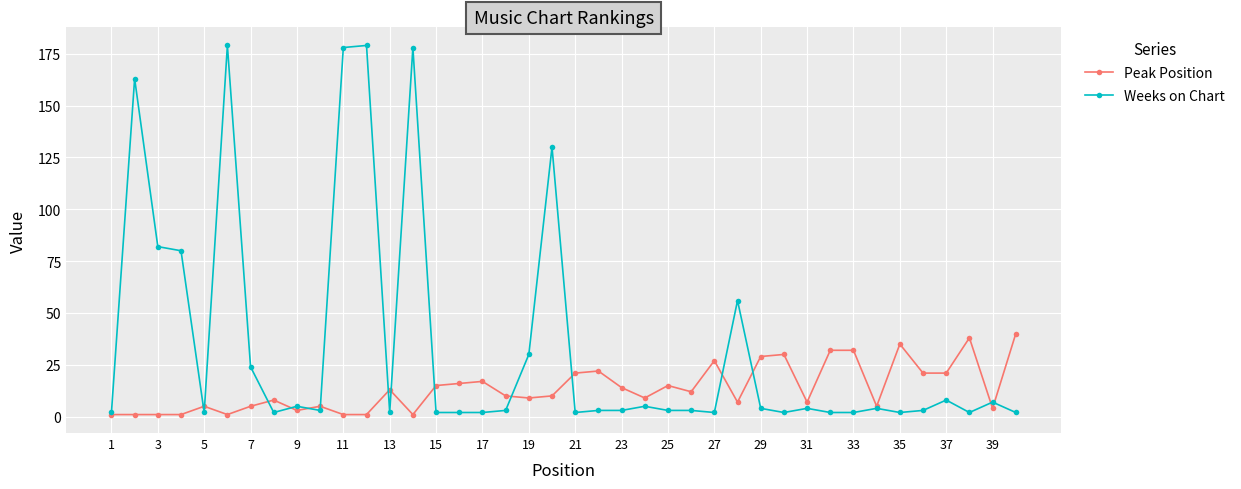

True or false: Peak Position has more than 1 interior local peaks.

True